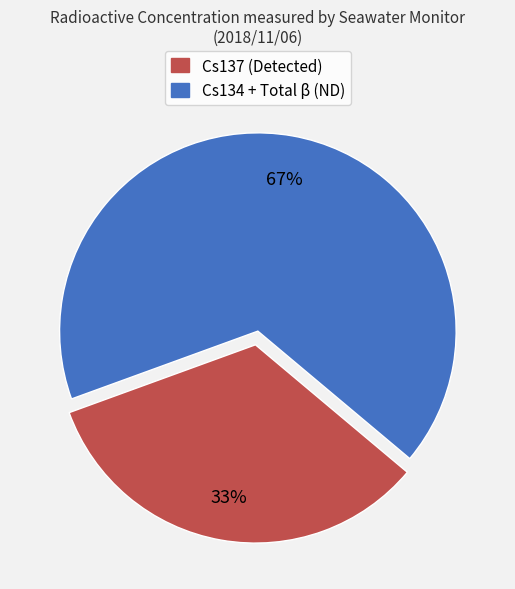

To the nearest percent, what is the average slice percentage?

50%